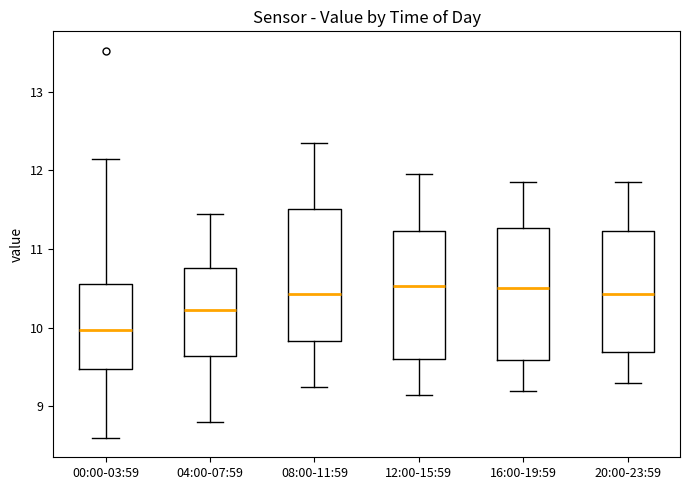

Where does the lower whisker of the box for 12:00-15:59 end on the y-axis? The values are not printed on the chart, so give them approximately, as read against the axis.

9.2